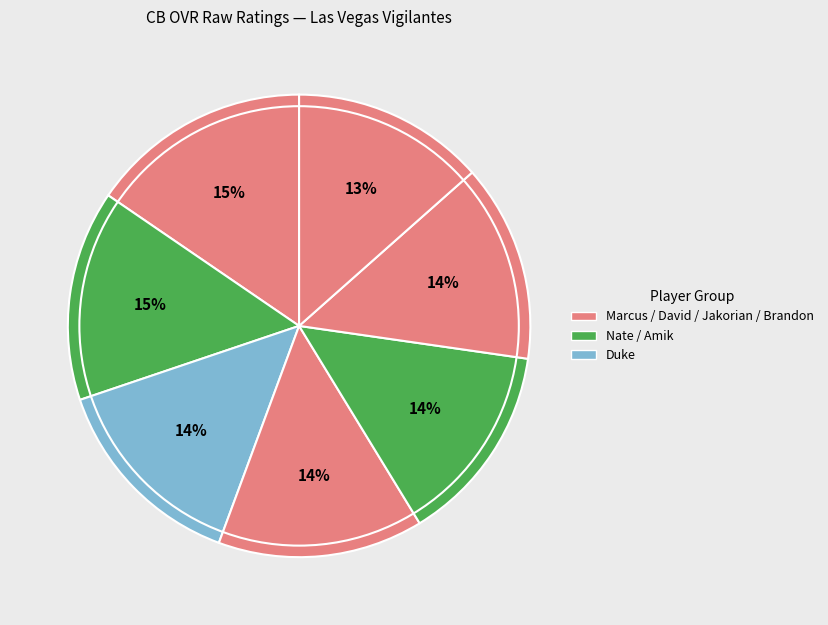

Count the number of slices in the pie.

7